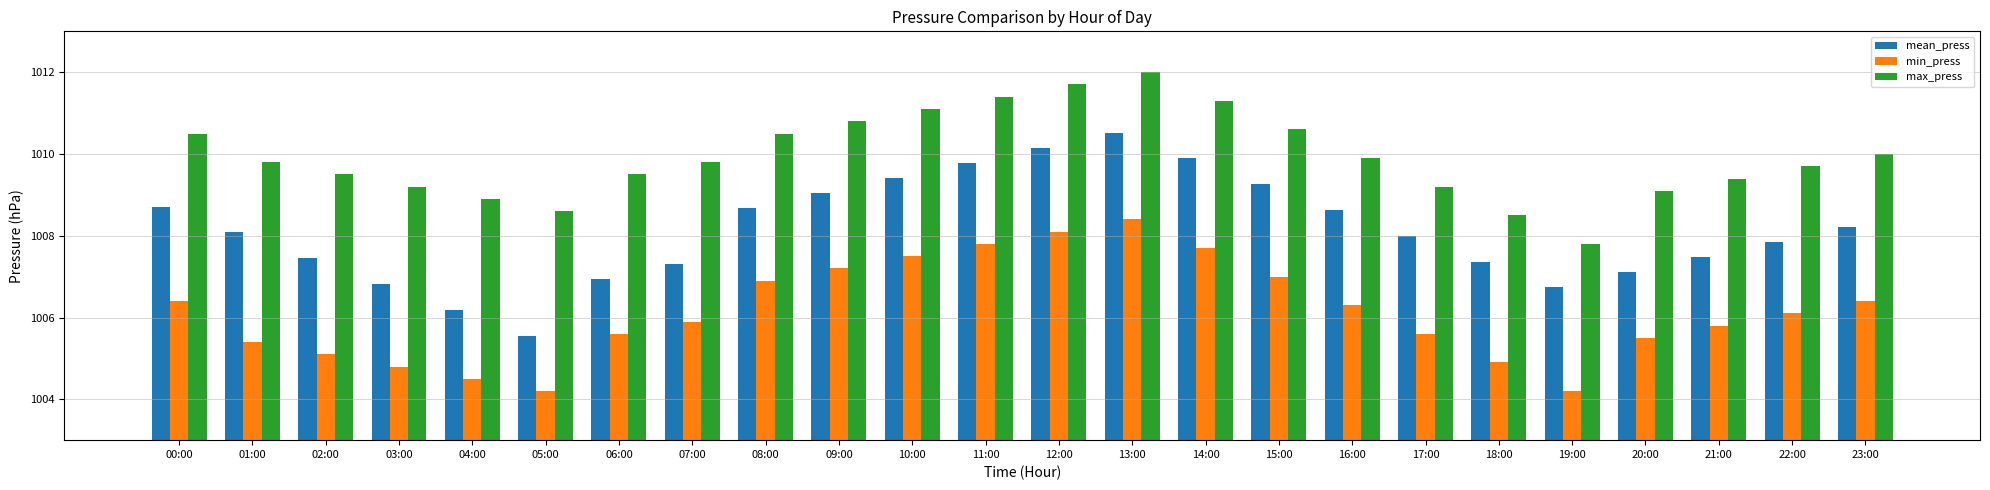

Is the value of max_press at 01:00 greater than the value of mean_press at 21:00?

Yes